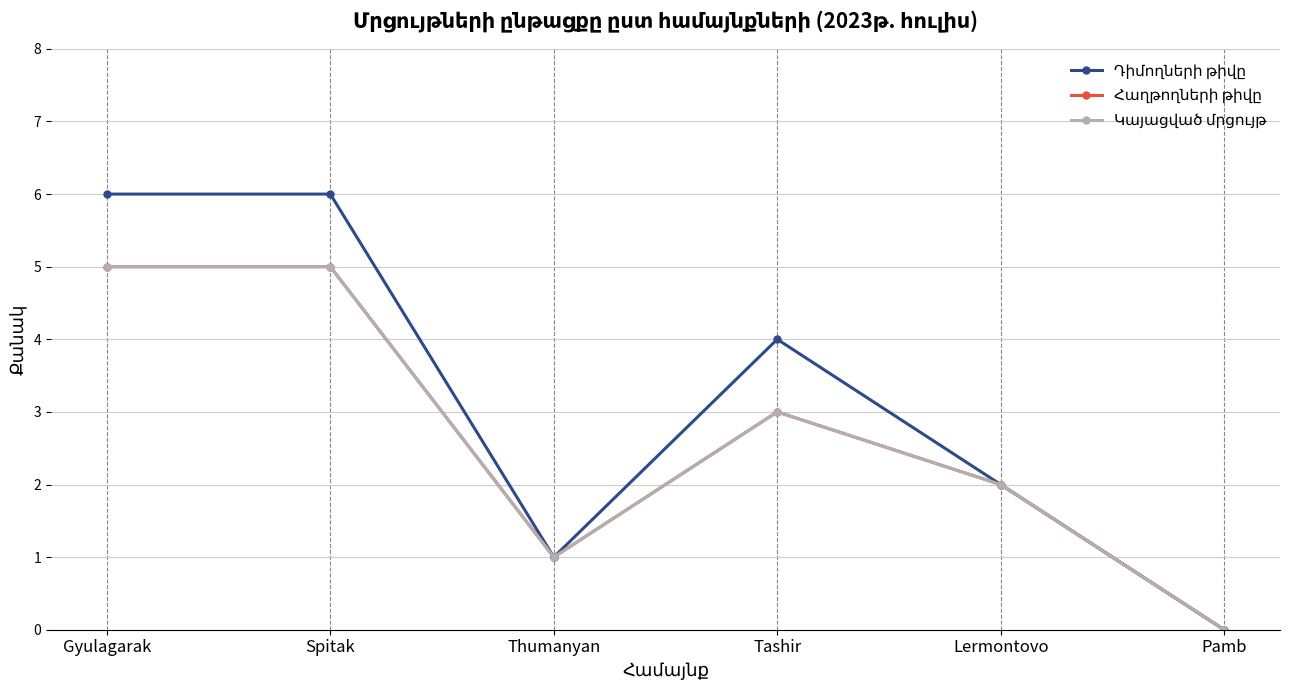

How many data points in Կայացված մրցույթ are less than 3?

3